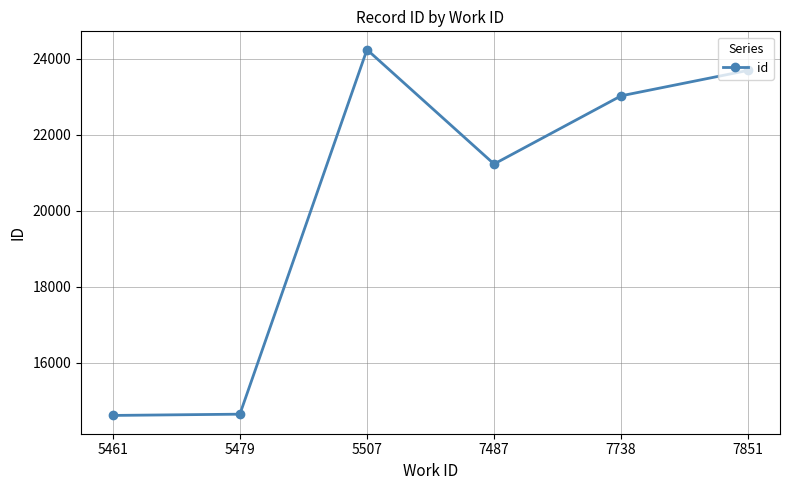

Where is the data nearest to the value 19423?

7487